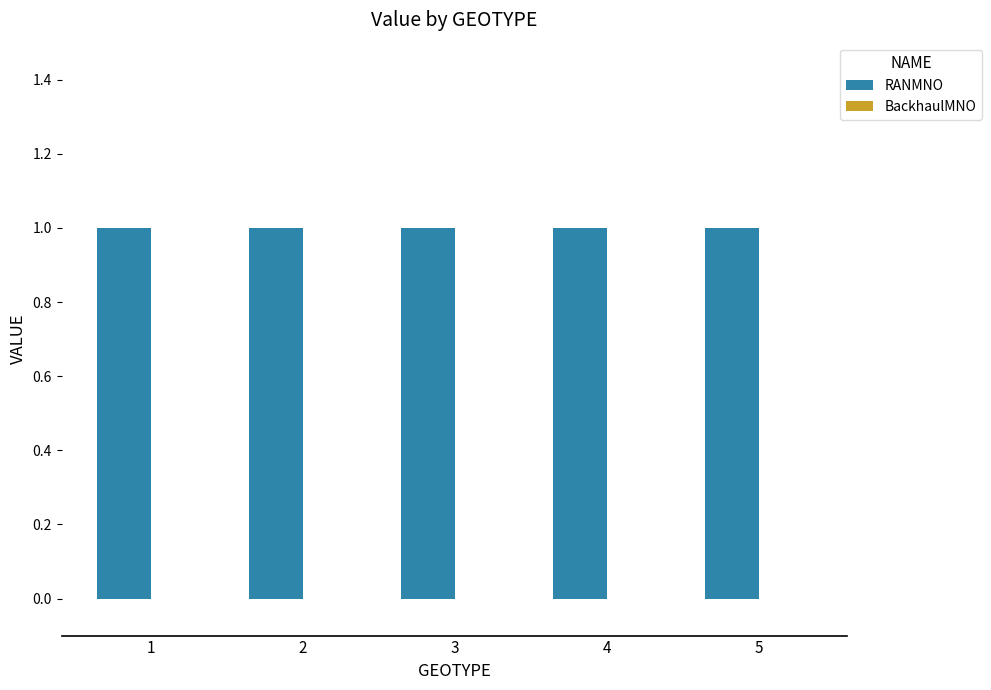

What are all the series names shown in the legend?

RANMNO, BackhaulMNO